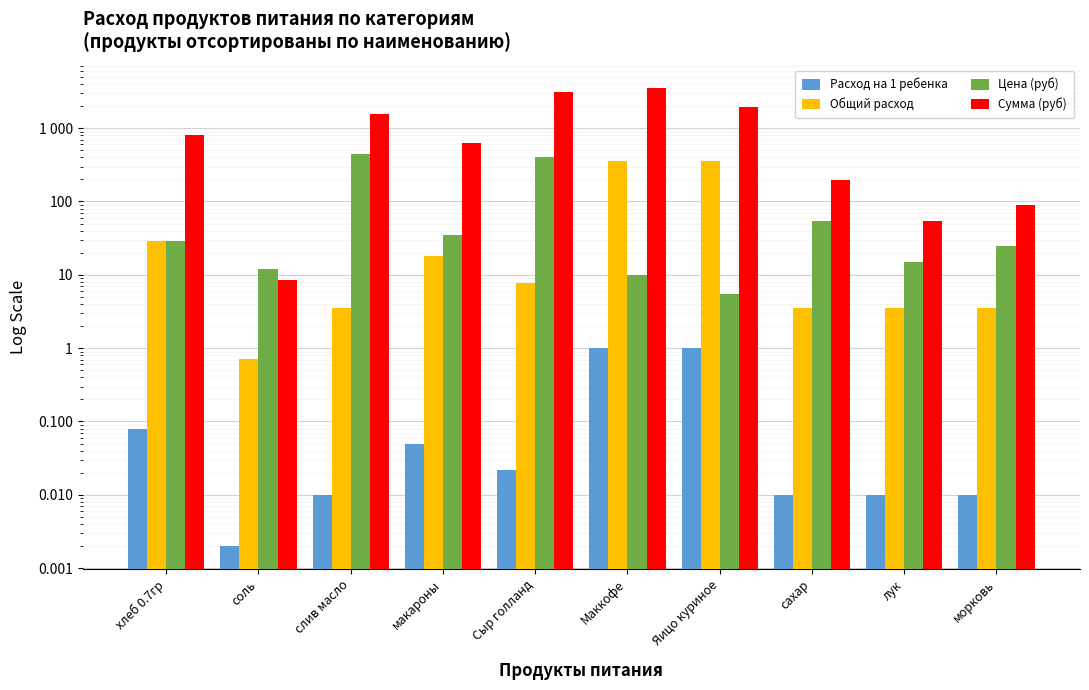

How many bars are there in total?

40